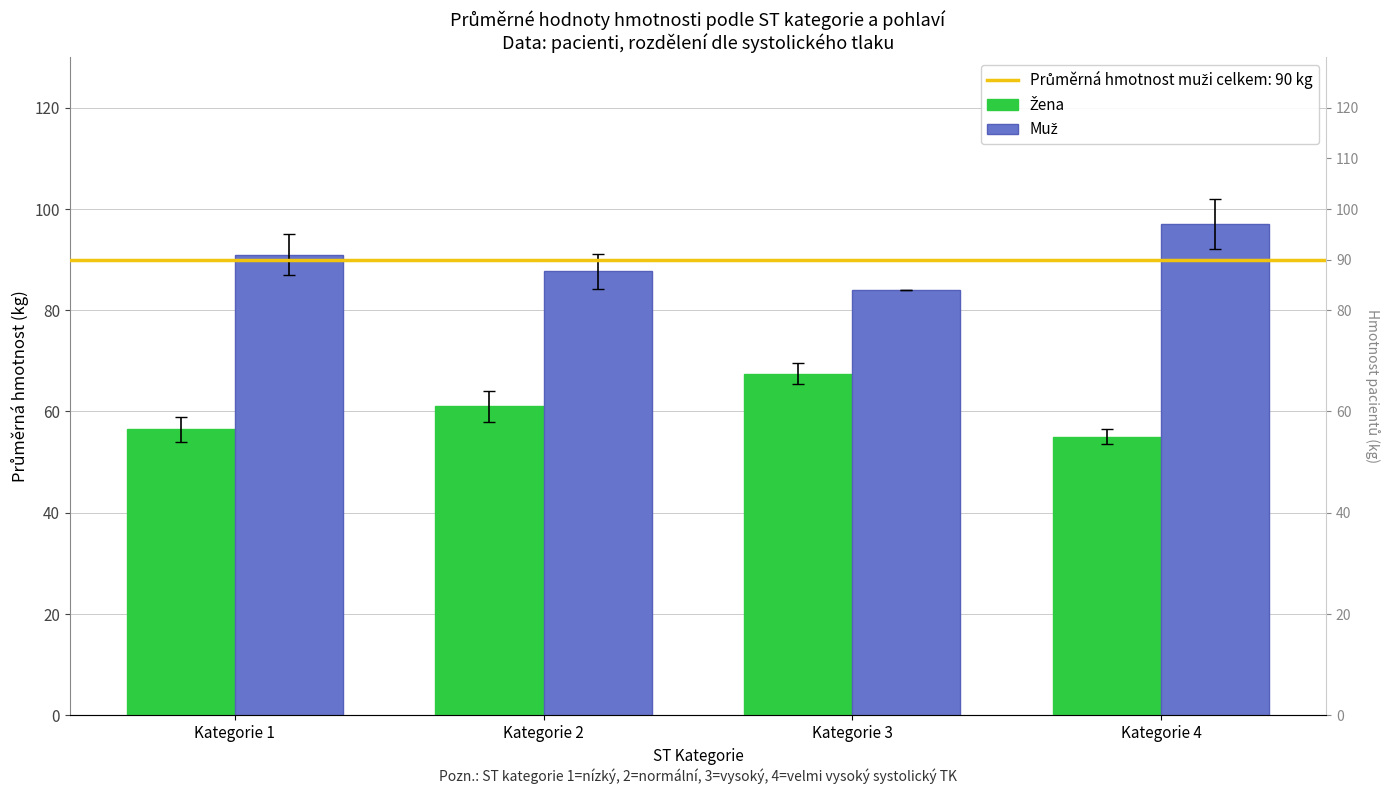

At which label does Muž first exceed 91?

Kategorie 4